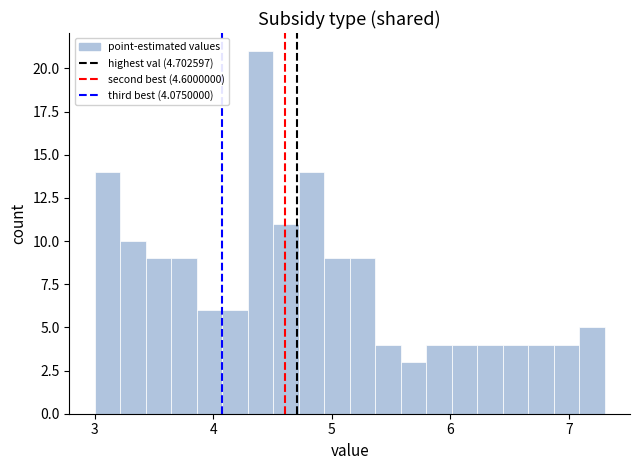

Read against the x-axis, roughly where is the centre of the tallest bar?

4.4